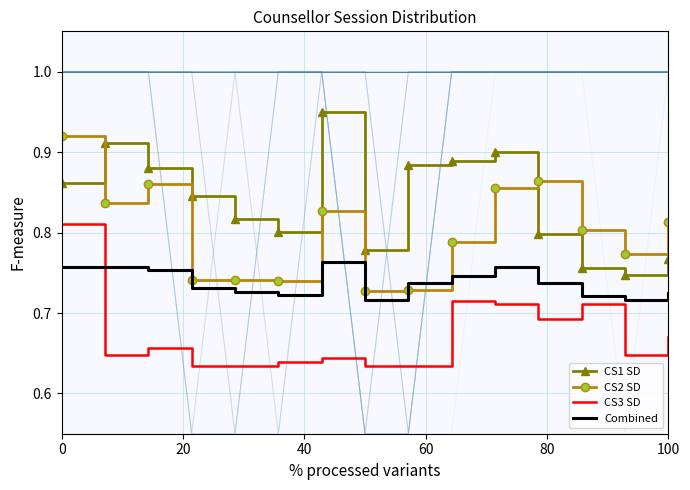

True or false: CS1 SD and CS2 SD cross at least once.

True